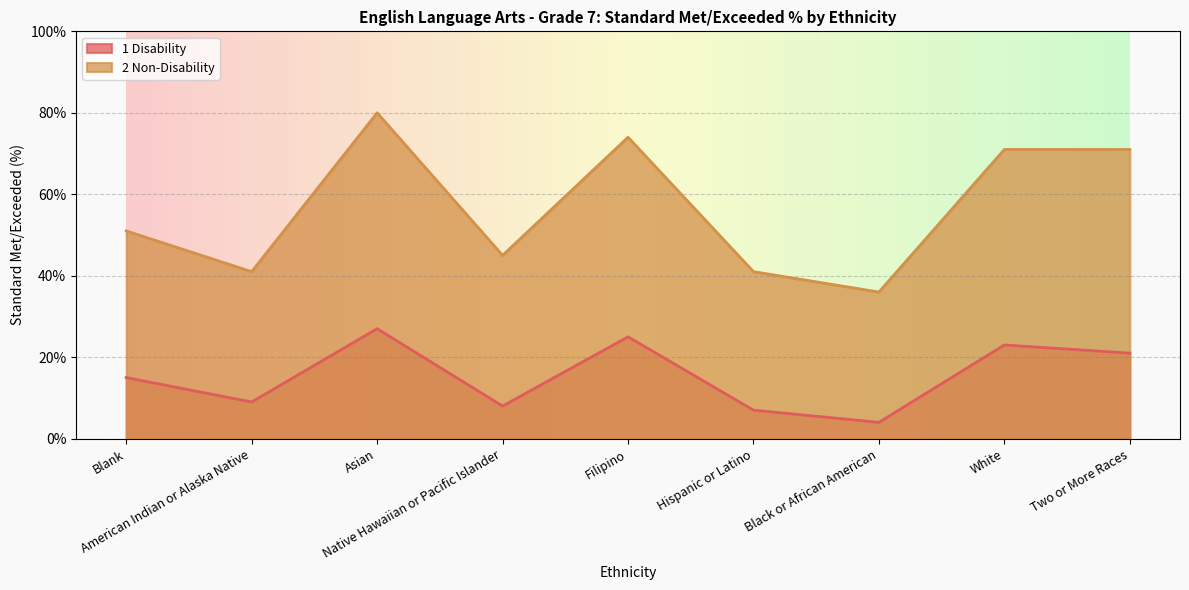

Does the chart display data point markers on the line(s)?

No